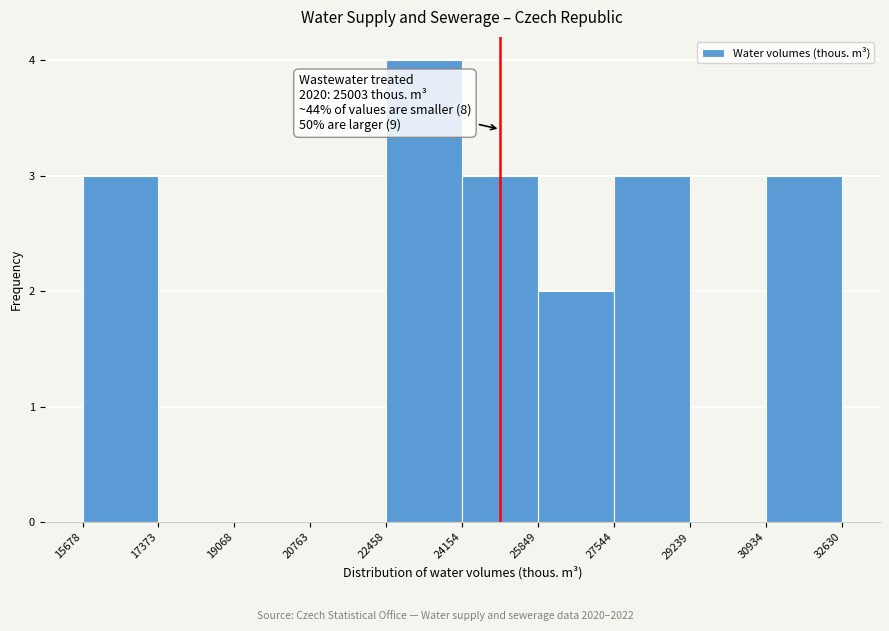

Which range on the x-axis has the tallest bar?

22458 to 24154